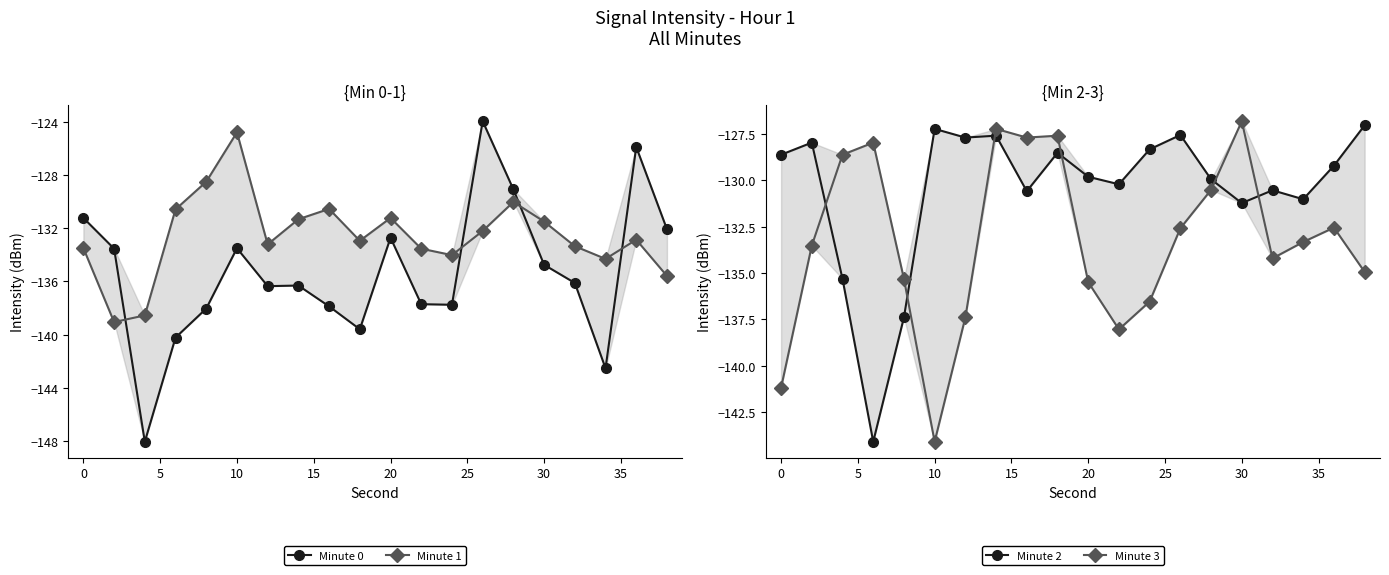

What is the greatest value displayed?

-124.0